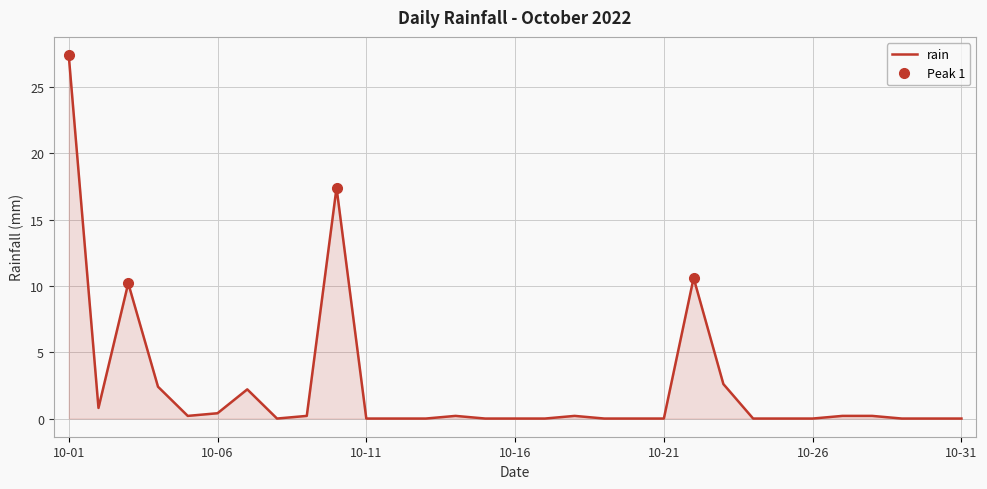

What is the highest value of the rain series?

27.4